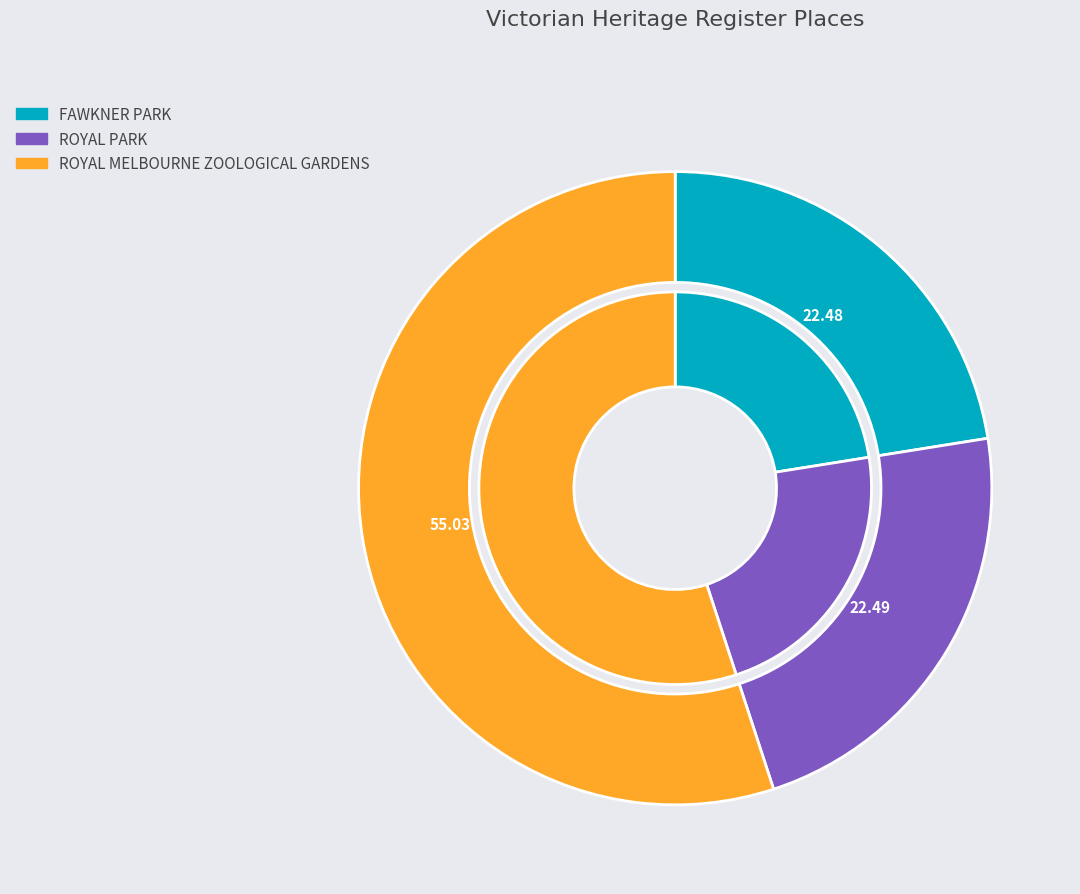

What portion of the pie excludes ROYAL MELBOURNE ZOOLOGICAL GARDENS?

45.0%